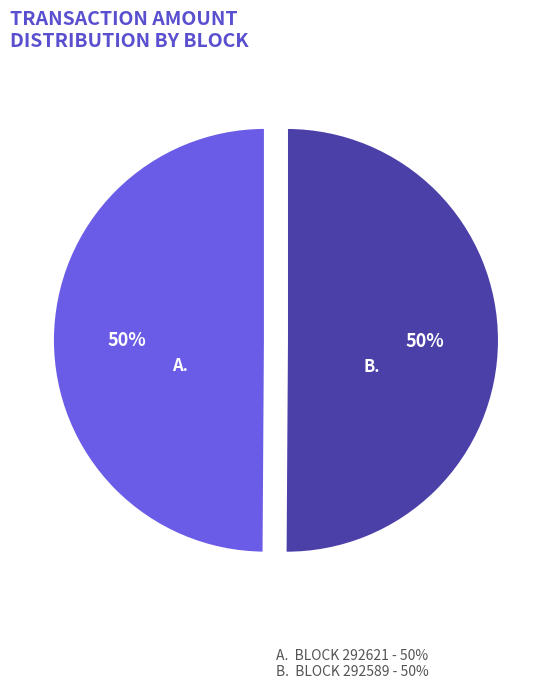

To the nearest percent, what is the average slice percentage?

50%